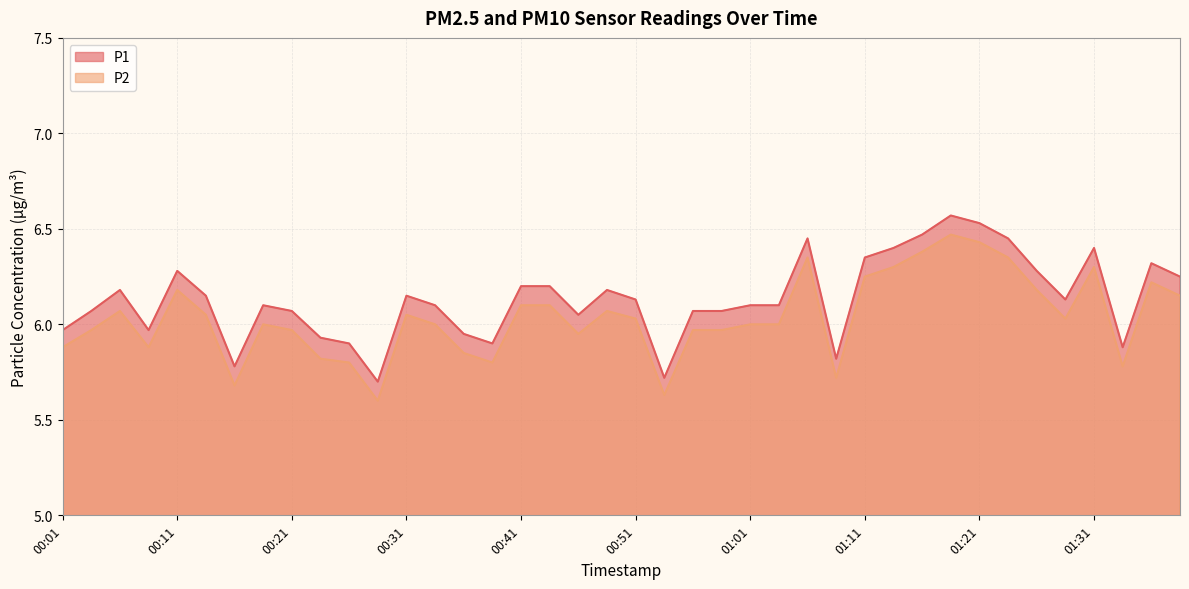

What is the difference between the maximum and minimum values in the P2 series?

0.9